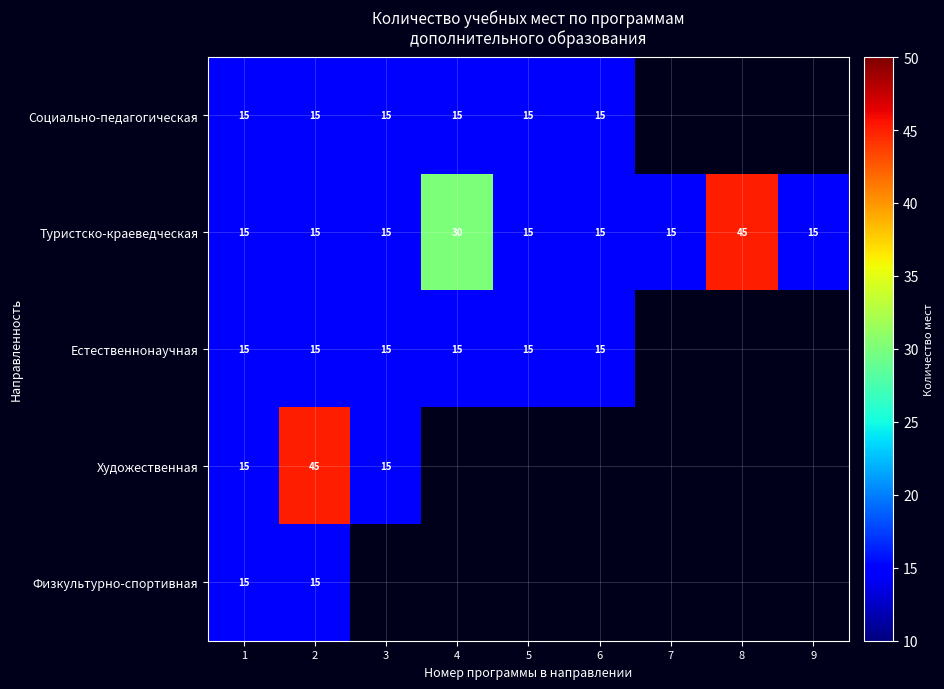

The Естественнонаучная series shows 6 at 4. True or false?

False